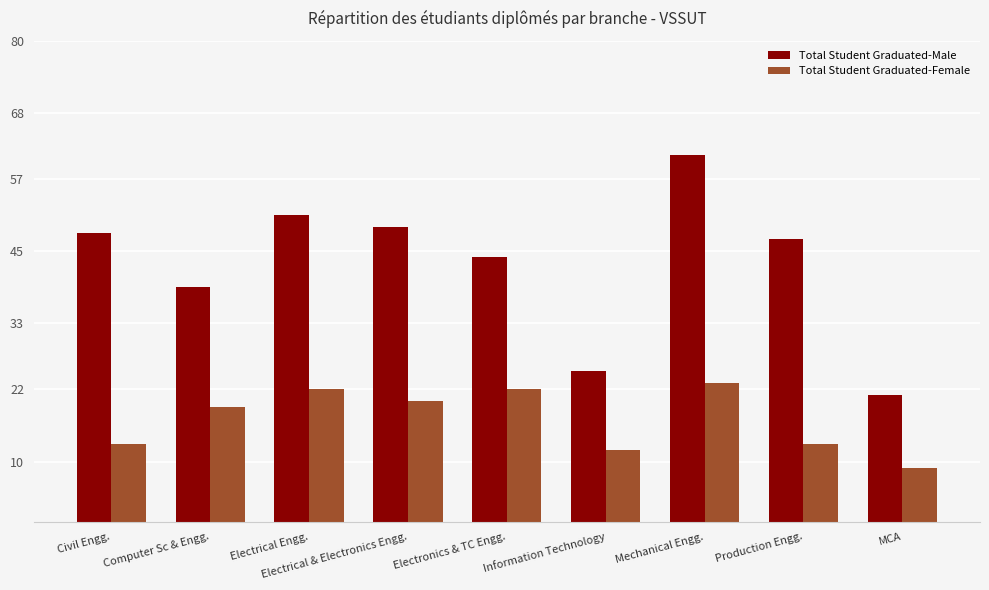

Reading left to right, transcribe all the data shown in this chart.

Total Student Graduated-Male: 48	39	51	49	44	25	61	47	21
Total Student Graduated-Female: 13	19	22	20	22	12	23	13	9